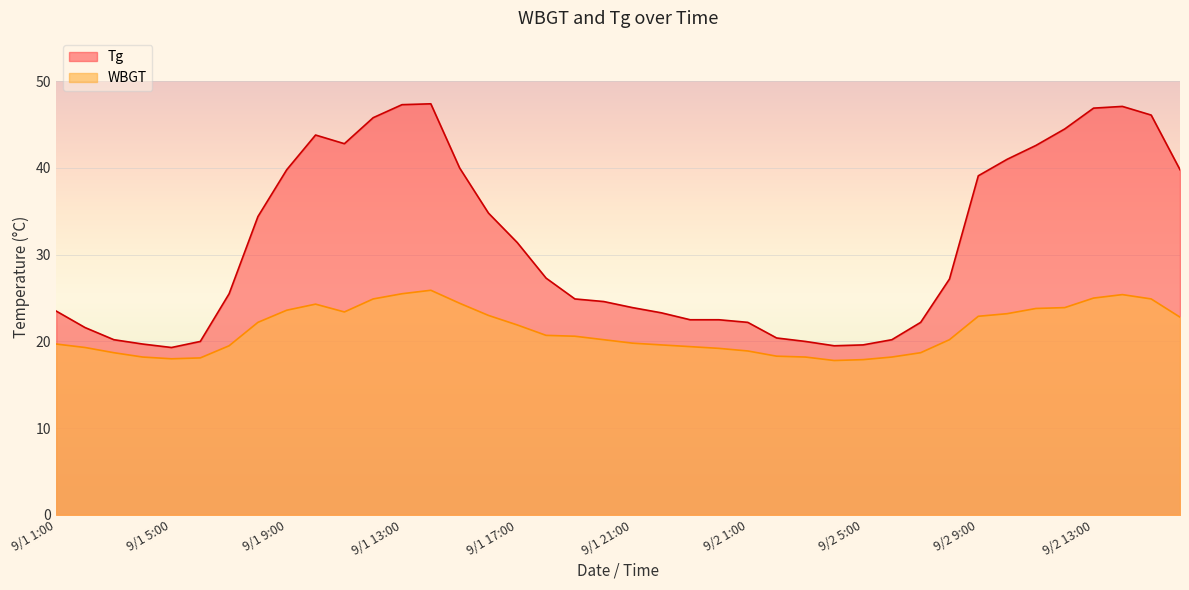

What is the average value of the Tg series?

31.1